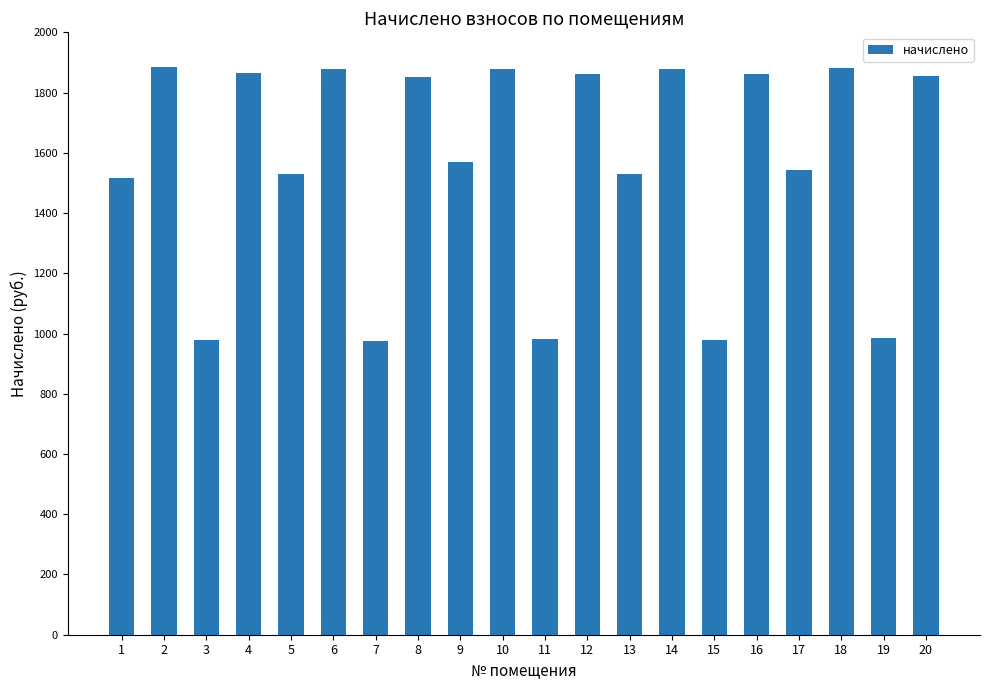

Is it true that the value at 11 is 982.6?

True